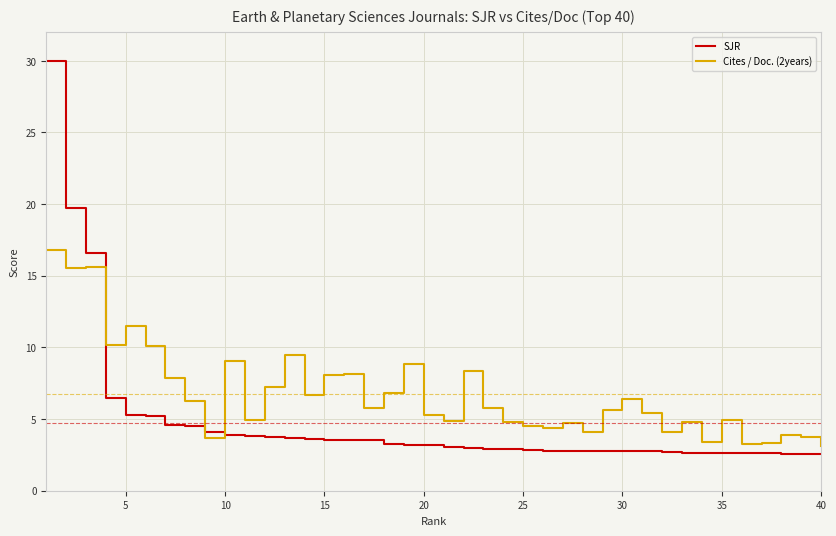

How many lines are shown in the chart?

2